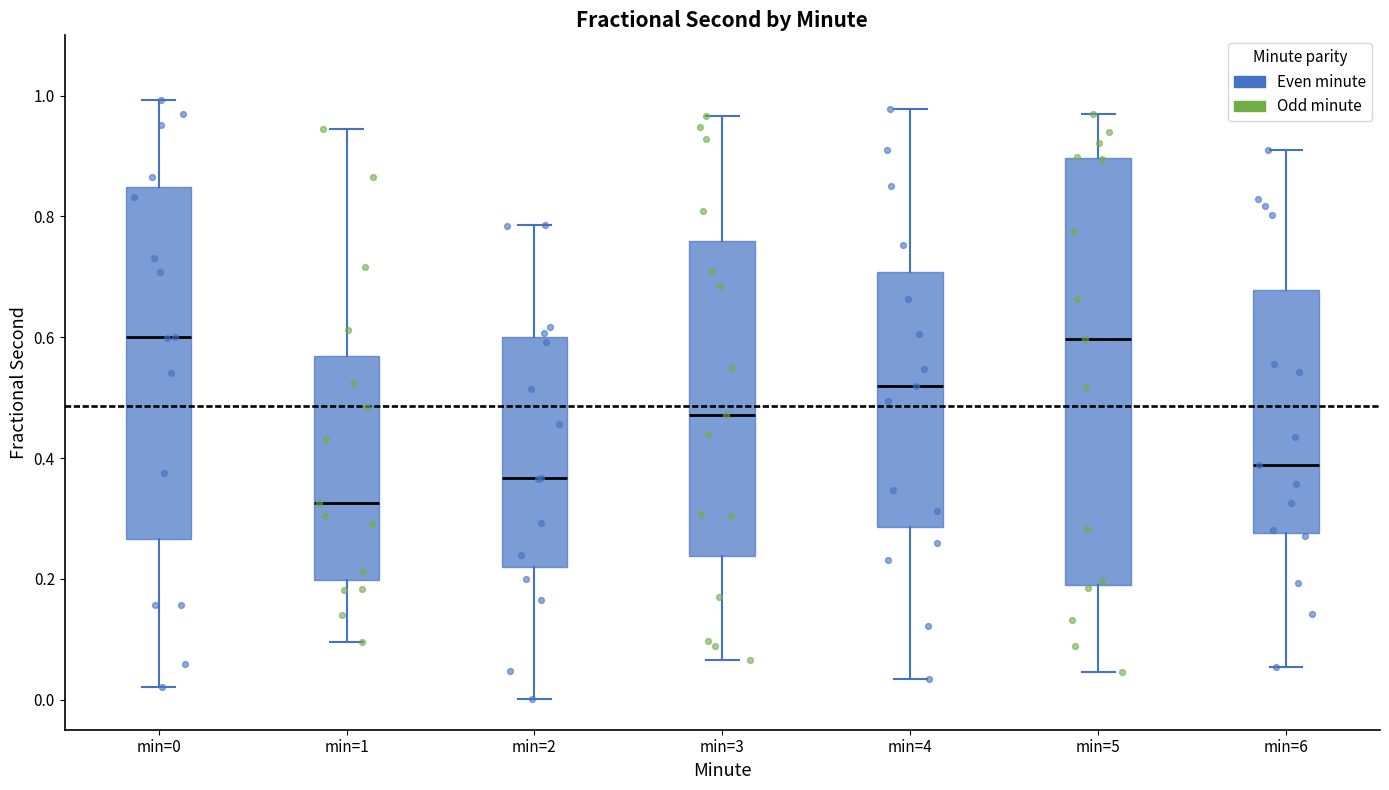

Comparing the boxes themselves (not the whiskers), which one is the tallest?

min=5